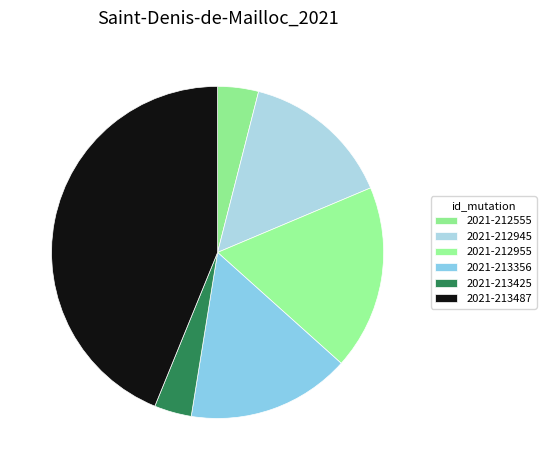

To the nearest percent, what portion does 2021-212555 represent?

4%